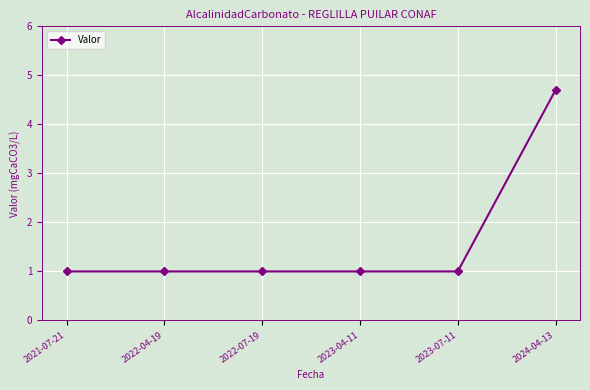

What is the value of the 3rd point from the left?

1.0